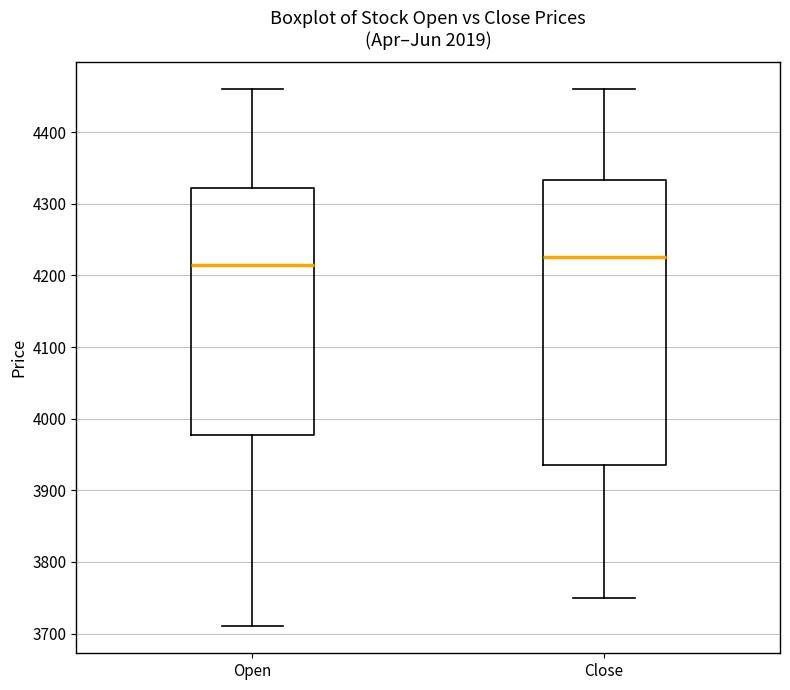

Which box has the lowest median line?

Open